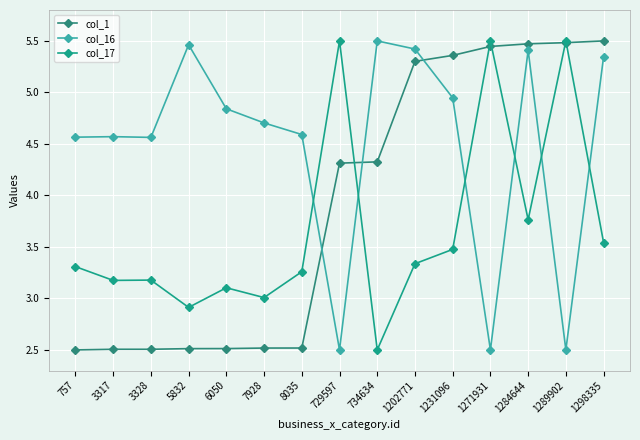

Reading right to left, what are all the values shown in this chart?

col_1: 5.5	5.5	5.5	5.4	5.4	5.3	4.3	4.3	2.5	2.5	2.5	2.5	2.5	2.5	2.5
col_16: 5.3	2.5	5.4	2.5	4.9	5.4	5.5	2.5	4.6	4.7	4.8	5.5	4.6	4.6	4.6
col_17: 3.5	5.5	3.8	5.5	3.5	3.3	2.5	5.5	3.3	3.0	3.1	2.9	3.2	3.2	3.3